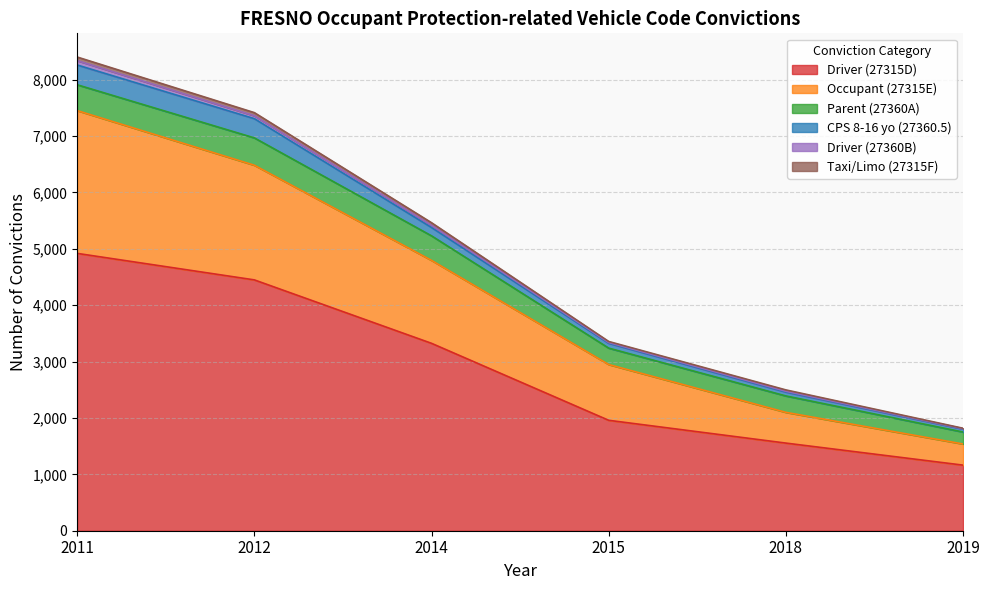

At which category is the sum across all series the highest?

2011